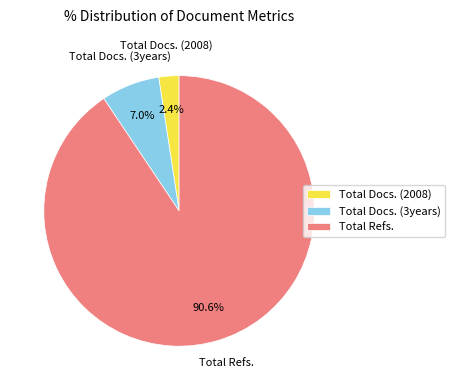

Which category has the smallest portion of the pie?

Total Docs. (2008)